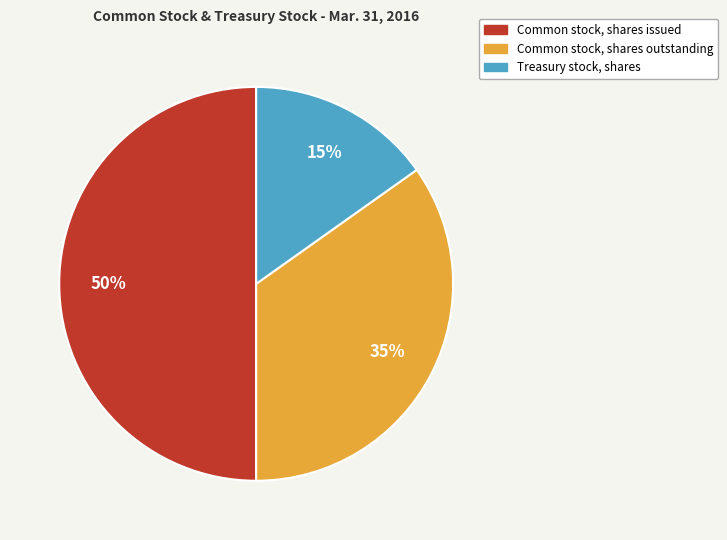

Does Common stock, shares outstanding account for over 50% of the chart?

No